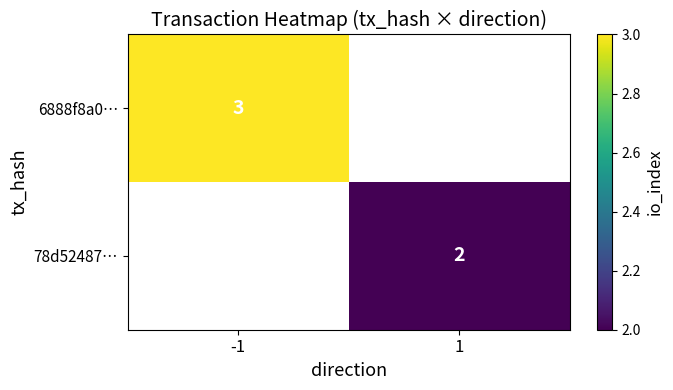

The value of 6888f8a0… at -1 is 3. True or false?

True